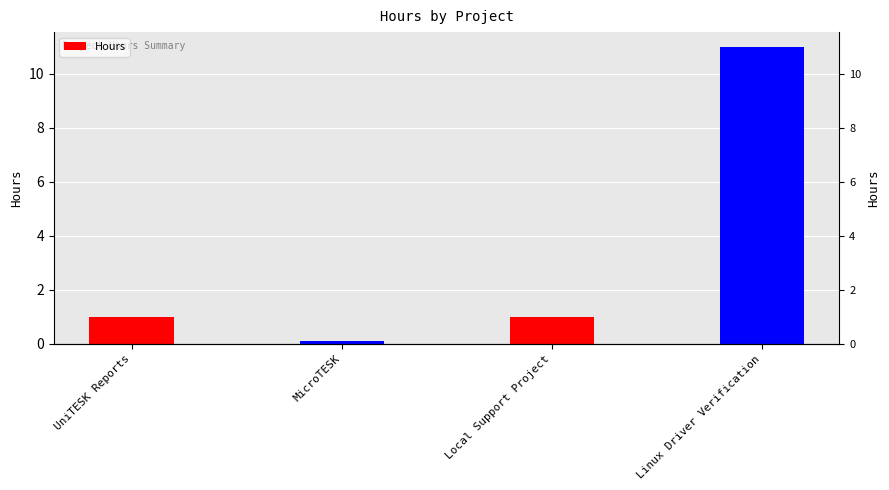

What is the smallest value displayed?

0.1